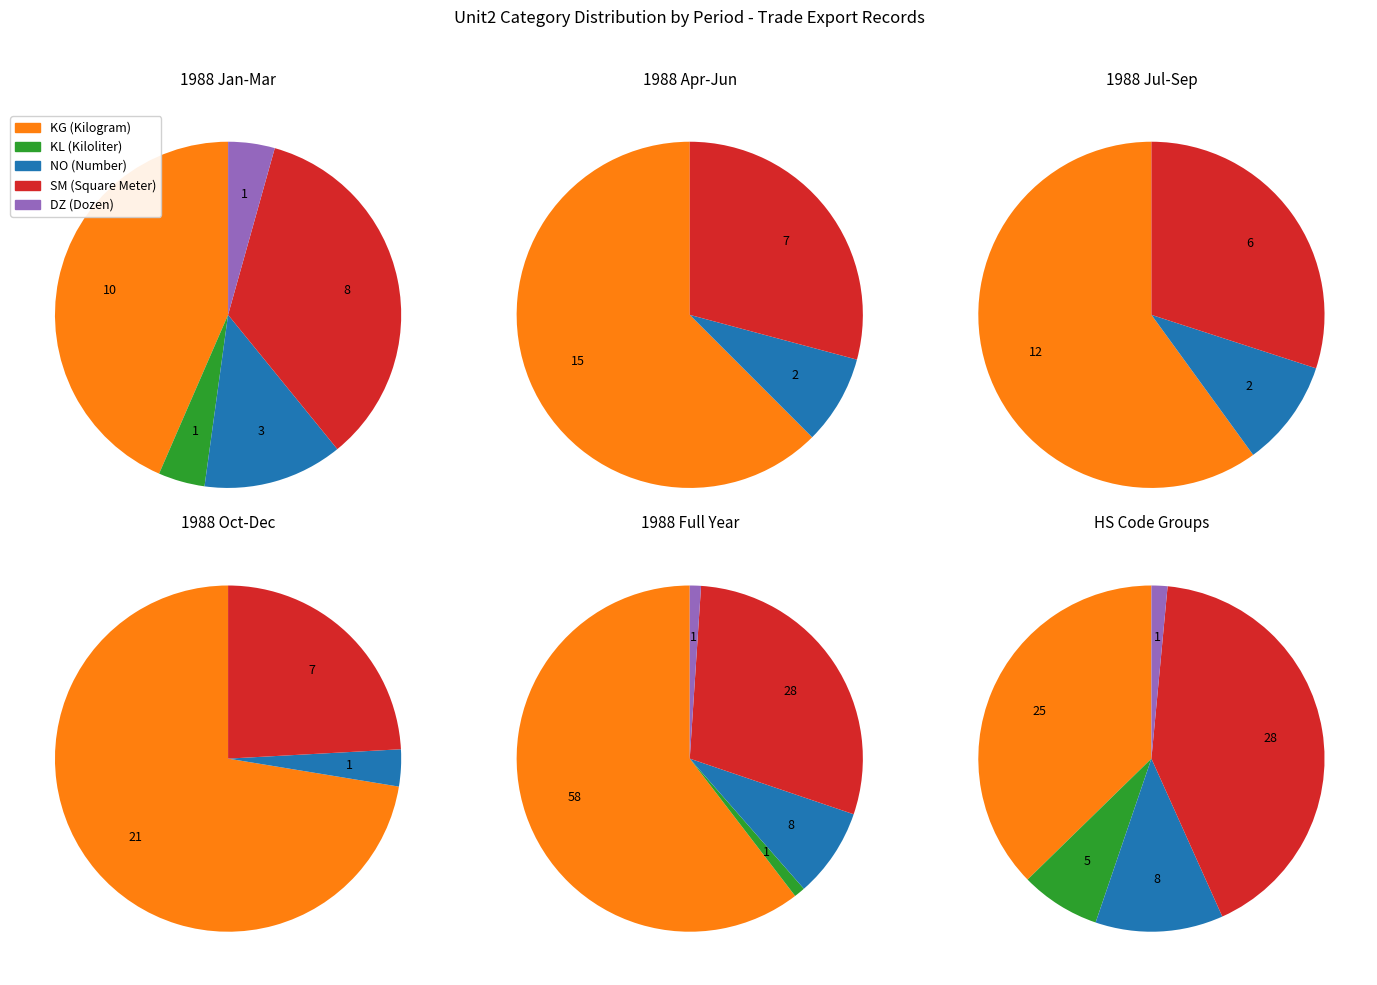

To the nearest percent, what is the difference between the NO and DZ slice percentages?

7%